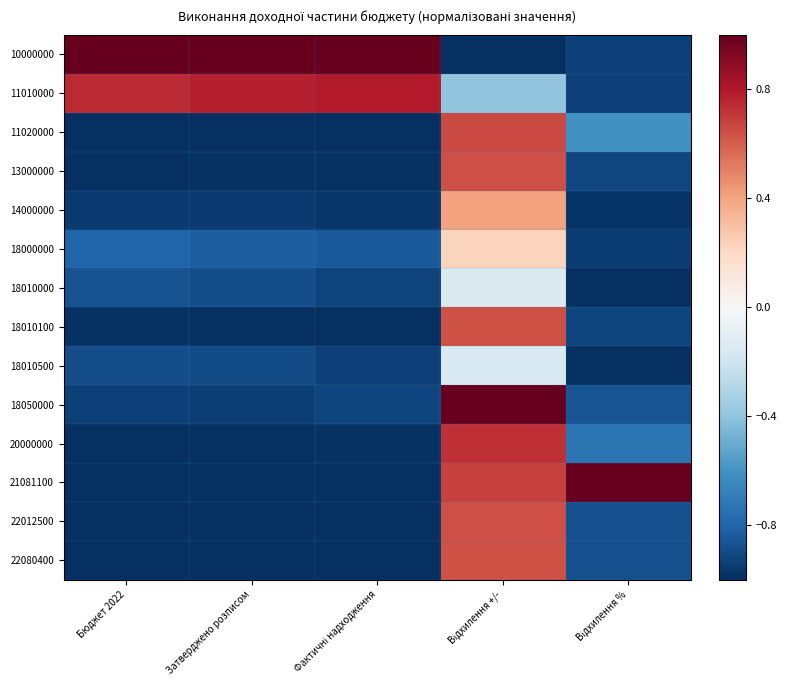

Reading left to right, extract all data points from this chart.

10000000: Бюджет 2022=1.0	Затверджено розписом=1.0	Фактичні надходження=1.0	Відхилення +/-=-1.0	Відхилення %=-0.9
11010000: Бюджет 2022=0.7	Затверджено розписом=0.8	Фактичні надходження=0.8	Відхилення +/-=-0.4	Відхилення %=-0.9
11020000: Бюджет 2022=-1.0	Затверджено розписом=-1.0	Фактичні надходження=-1.0	Відхилення +/-=0.7	Відхилення %=-0.6
13000000: Бюджет 2022=-1.0	Затверджено розписом=-1.0	Фактичні надходження=-1.0	Відхилення +/-=0.6	Відхилення %=-0.9
14000000: Бюджет 2022=-1.0	Затверджено розписом=-1.0	Фактичні надходження=-1.0	Відхилення +/-=0.4	Відхилення %=-1.0
18000000: Бюджет 2022=-0.8	Затверджено розписом=-0.8	Фактичні надходження=-0.8	Відхилення +/-=0.2	Відхилення %=-0.9
18010000: Бюджет 2022=-0.9	Затверджено розписом=-0.9	Фактичні надходження=-0.9	Відхилення +/-=-0.1	Відхилення %=-1.0
18010100: Бюджет 2022=-1.0	Затверджено розписом=-1.0	Фактичні надходження=-1.0	Відхилення +/-=0.6	Відхилення %=-0.9
18010500: Бюджет 2022=-0.9	Затверджено розписом=-0.9	Фактичні надходження=-0.9	Відхилення +/-=-0.2	Відхилення %=-1.0
18050000: Бюджет 2022=-0.9	Затверджено розписом=-0.9	Фактичні надходження=-0.9	Відхилення +/-=1.0	Відхилення %=-0.9
20000000: Бюджет 2022=-1.0	Затверджено розписом=-1.0	Фактичні надходження=-1.0	Відхилення +/-=0.7	Відхилення %=-0.7
21081100: Бюджет 2022=-1.0	Затверджено розписом=-1.0	Фактичні надходження=-1.0	Відхилення +/-=0.7	Відхилення %=1.0
22012500: Бюджет 2022=-1.0	Затверджено розписом=-1.0	Фактичні надходження=-1.0	Відхилення +/-=0.6	Відхилення %=-0.9
22080400: Бюджет 2022=-1.0	Затверджено розписом=-1.0	Фактичні надходження=-1.0	Відхилення +/-=0.6	Відхилення %=-0.9